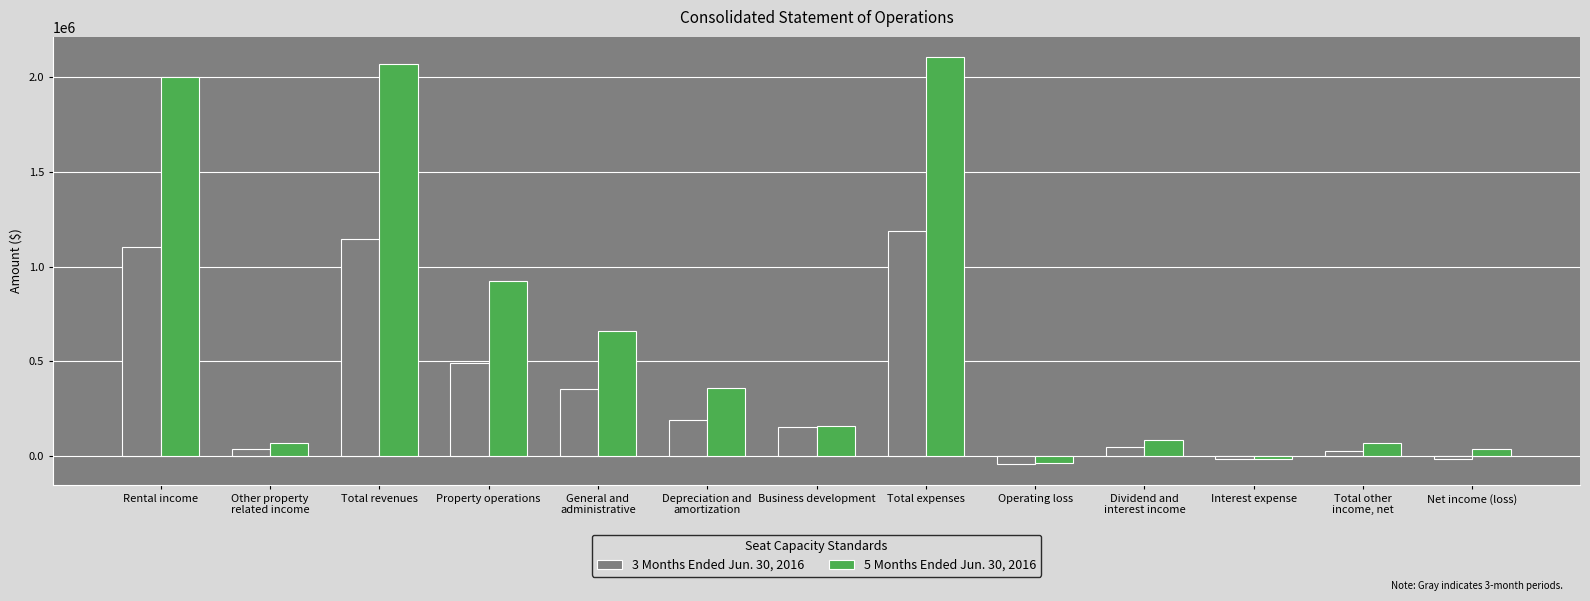

What is the sum of the 3 Months Ended Jun. 30, 2016 values at Other property
related income and Interest expense?

23801